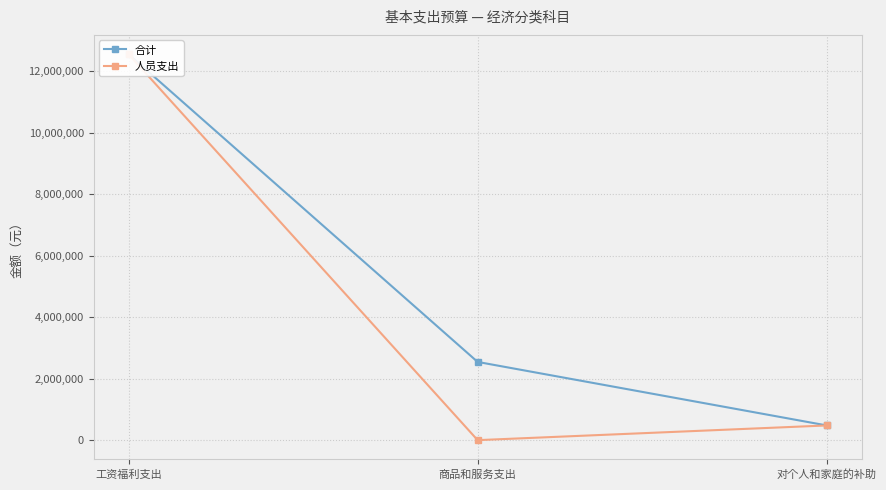

Reading left to right, what are all the values shown in this chart?

合计: 工资福利支出=12560589.0	商品和服务支出=2545433.0	对个人和家庭的补助=478496.8
人员支出: 工资福利支出=12560589.0	商品和服务支出=0.0	对个人和家庭的补助=478496.8